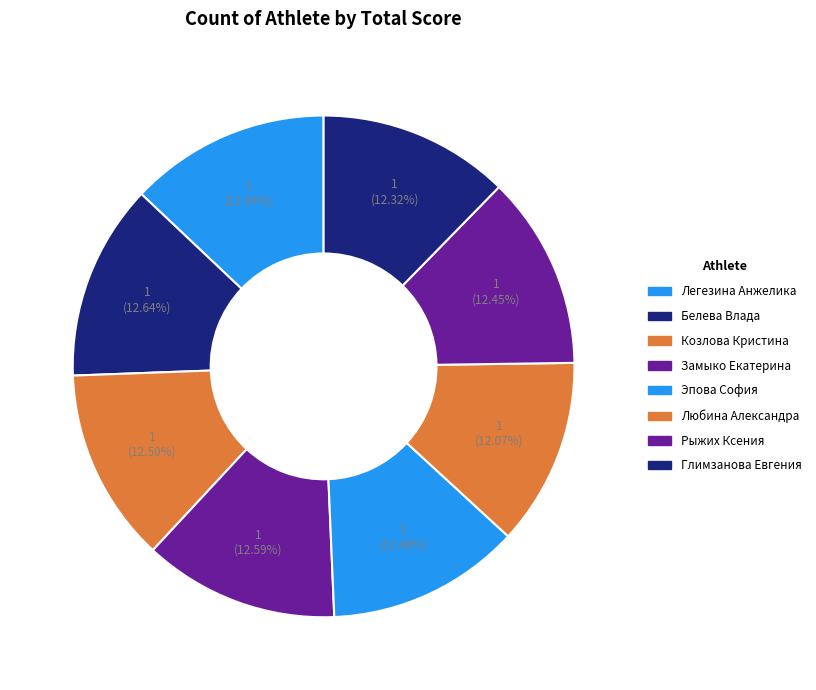

How many segments does this pie chart have?

8